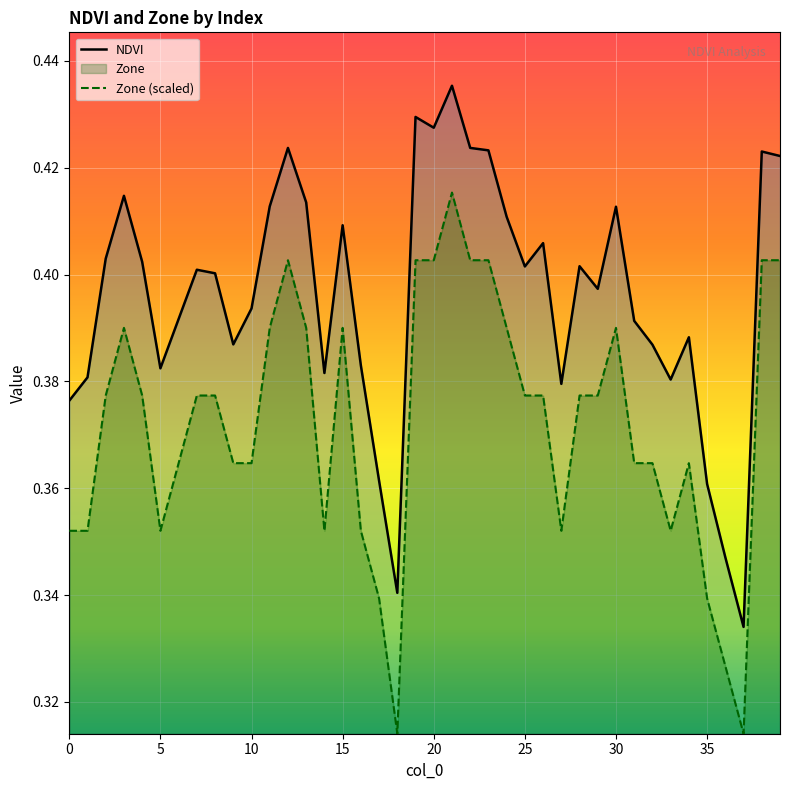

True or false: NDVI and Zone cross at least once.

False